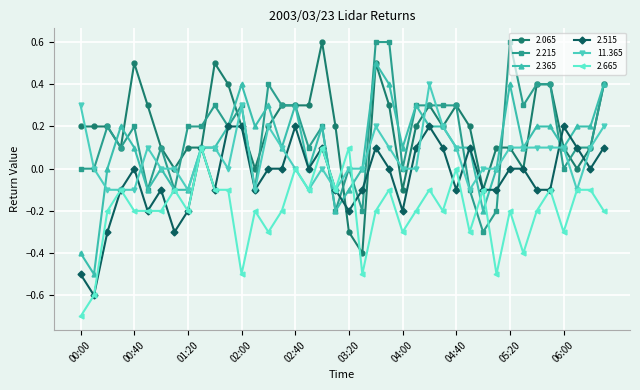

True or false: 2.365 has more than 0 interior local peaks.

True